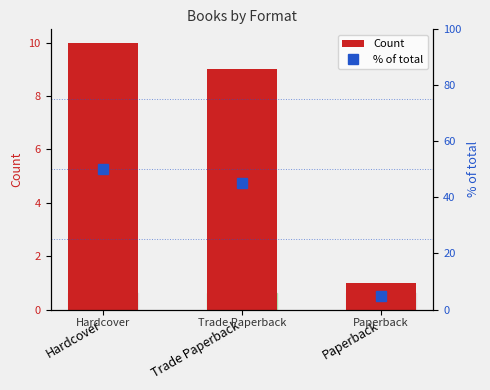

List the series in order of their overall mean, highest first.

% of total, Count